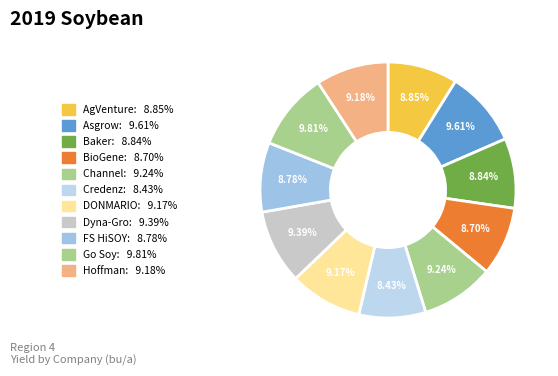

Does Hoffman represent more than half of the total?

No